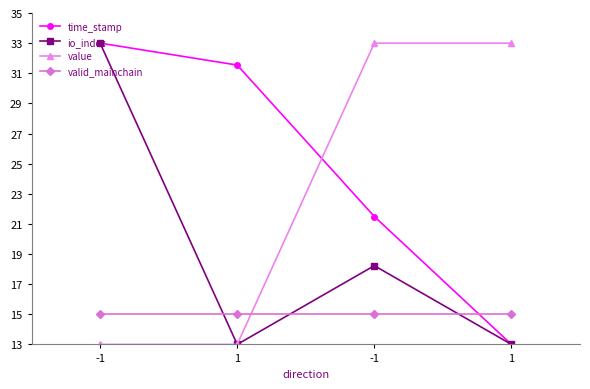

What are all the series names shown in the legend?

time_stamp, io_index, value, valid_mainchain